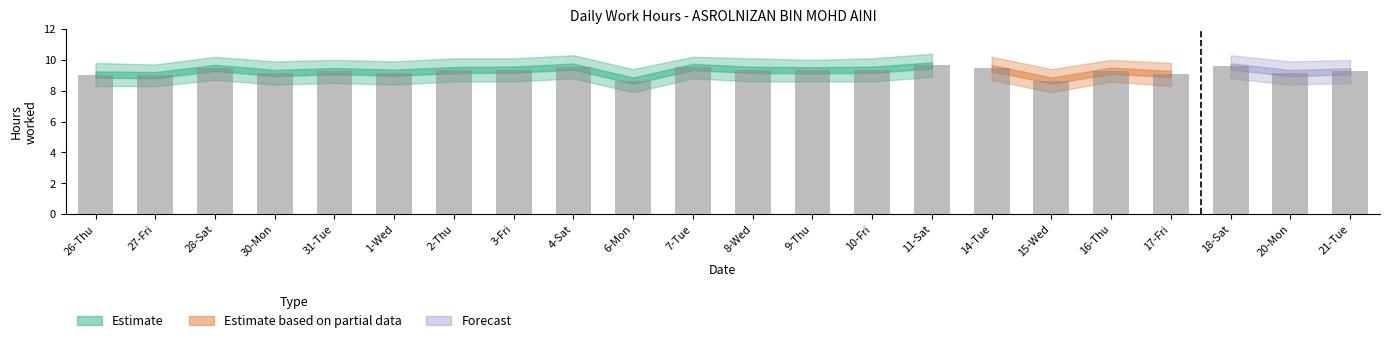

What is the smallest value displayed?

8.7